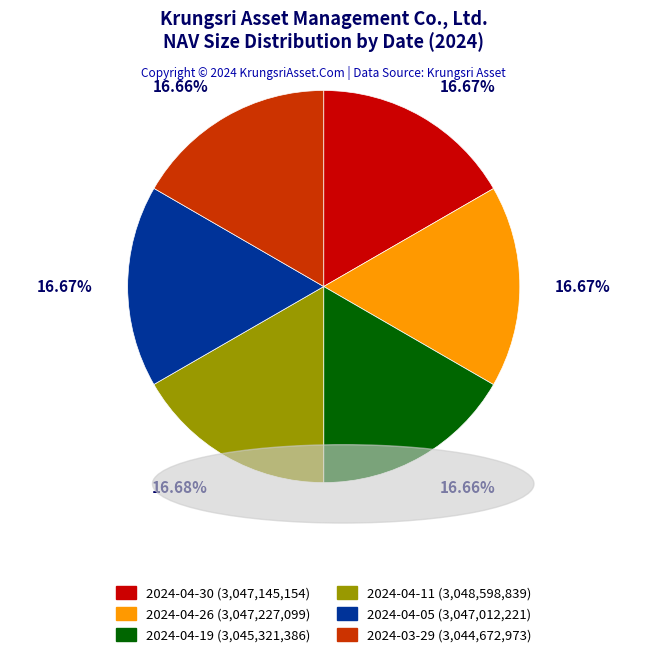

Approximately how many times larger is the value at 2024-04-05 compared to 2024-03-29?

1.0